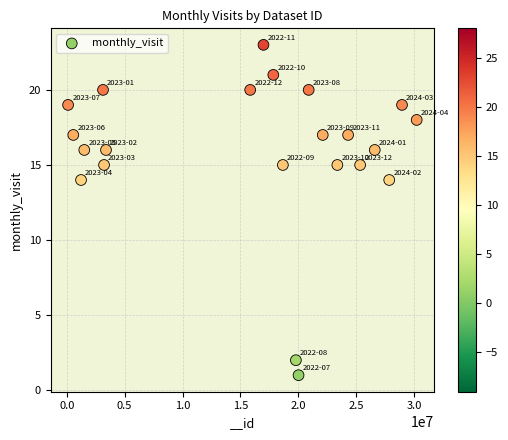

What is the range of X values (max minus min)?

30109473